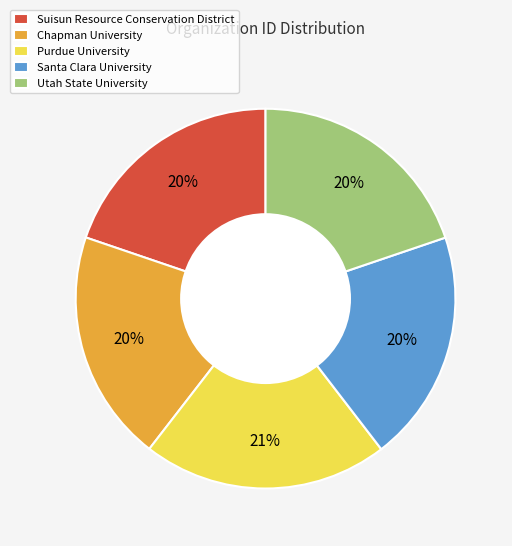

Is Suisun Resource Conservation District the majority of the pie?

No